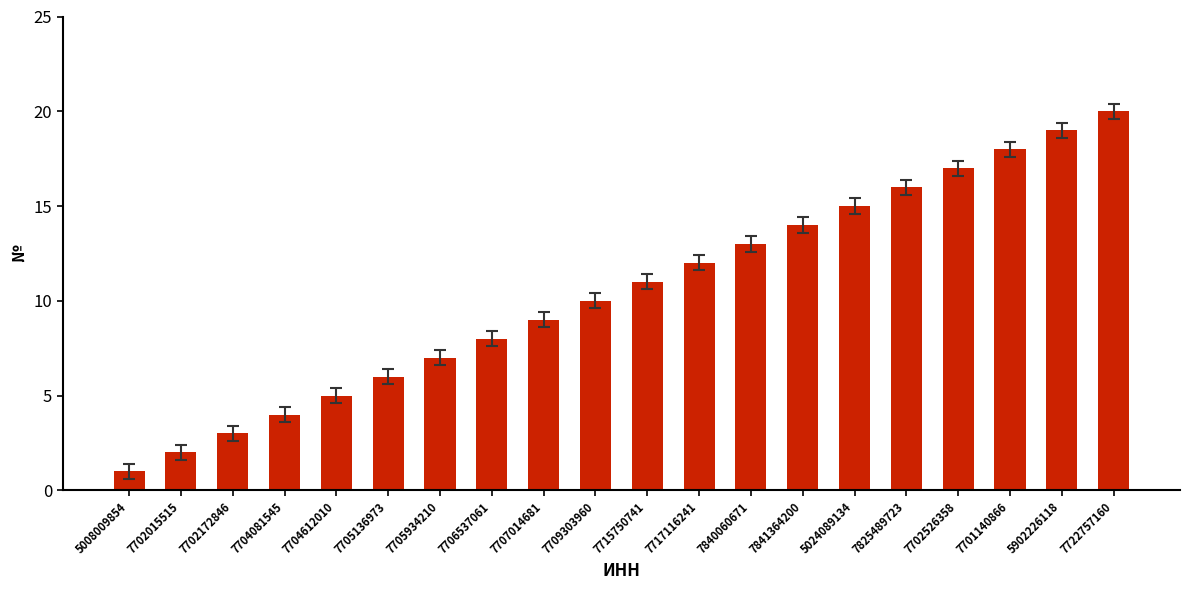

True or false: the data shows 32 at 7722757160.

False